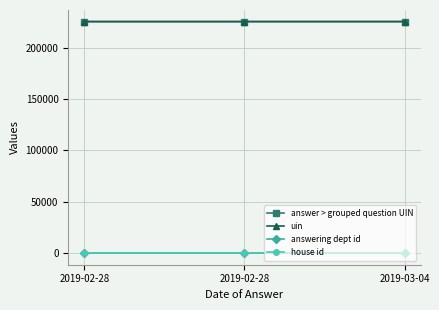

How many distinct data groups are displayed?

4